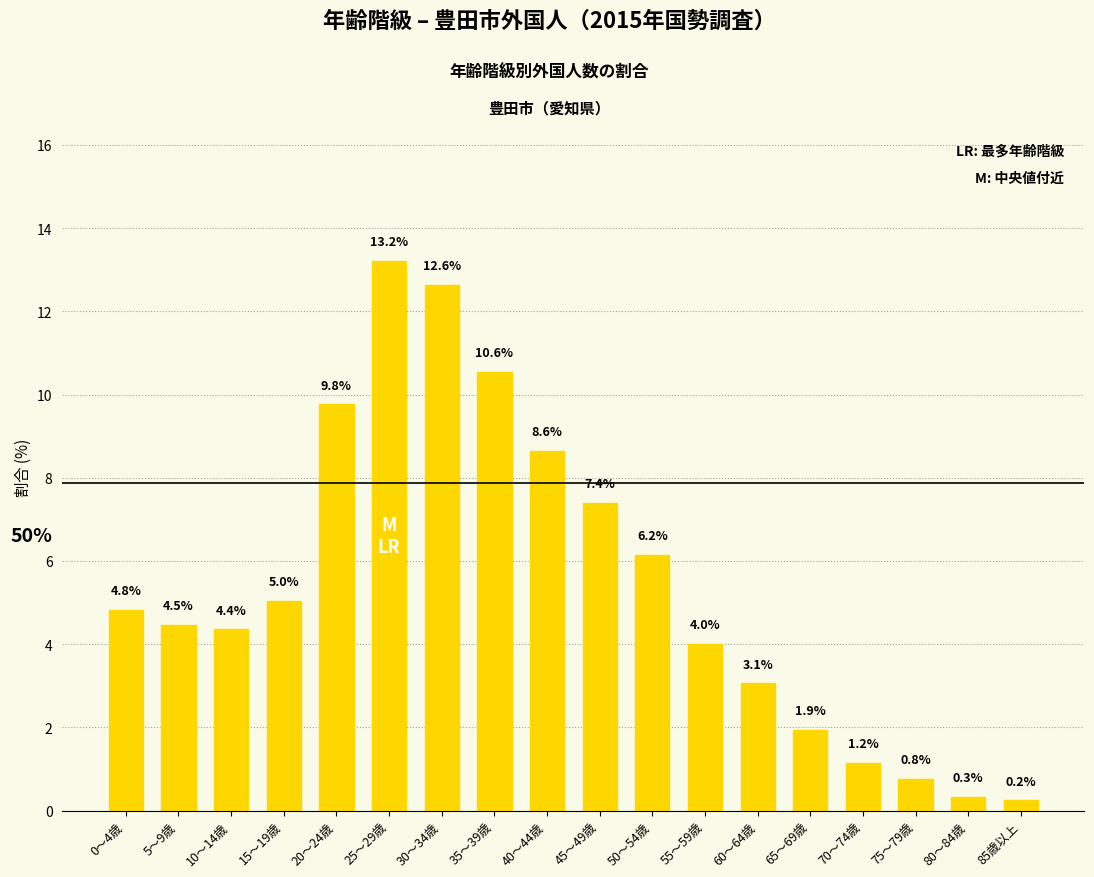

What is the average value?

5.5